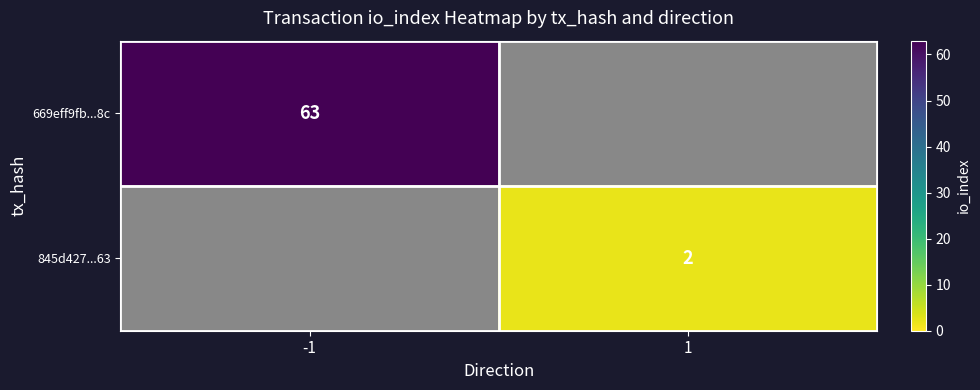

True or false: 845d427...63 has a value of 3 at 1.

False